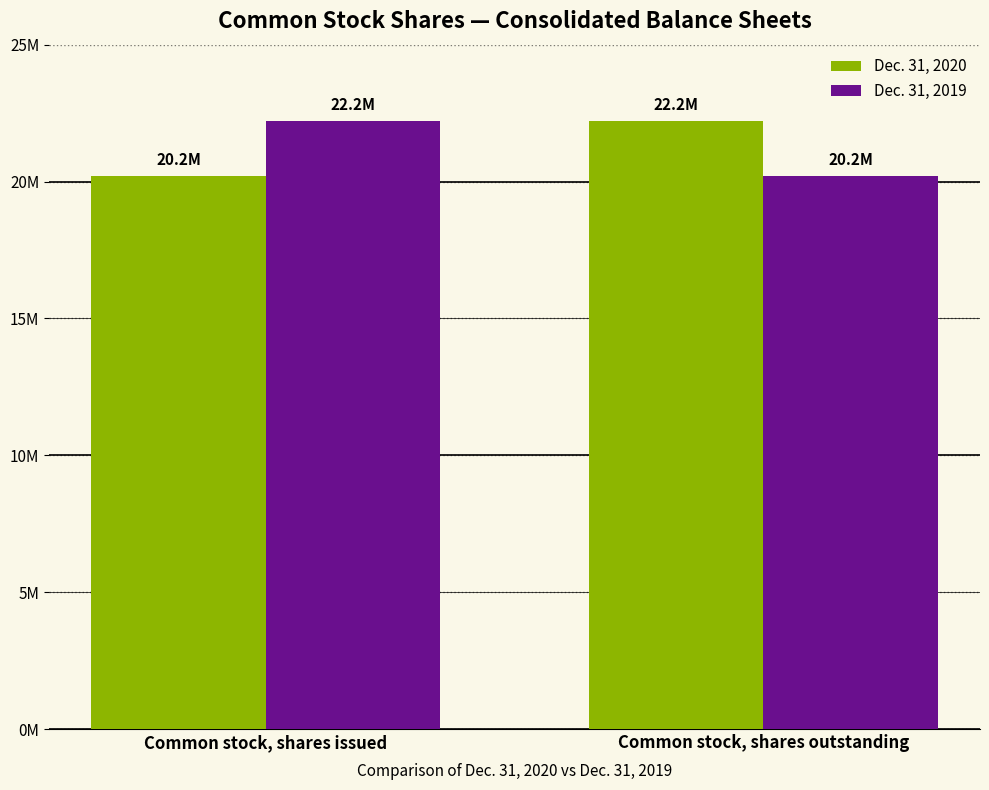

Are the bars horizontal?

No